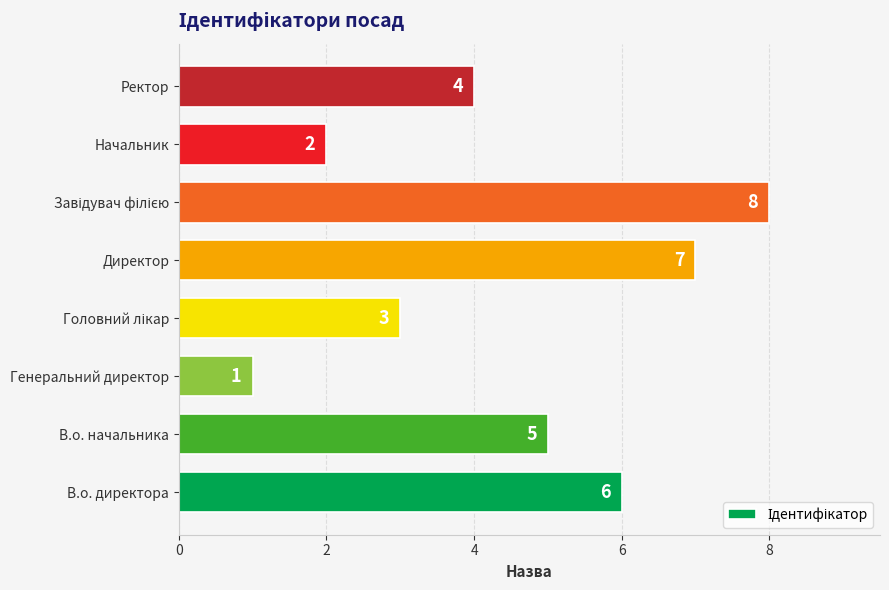

The value at В.о. директора is 8. True or false?

False